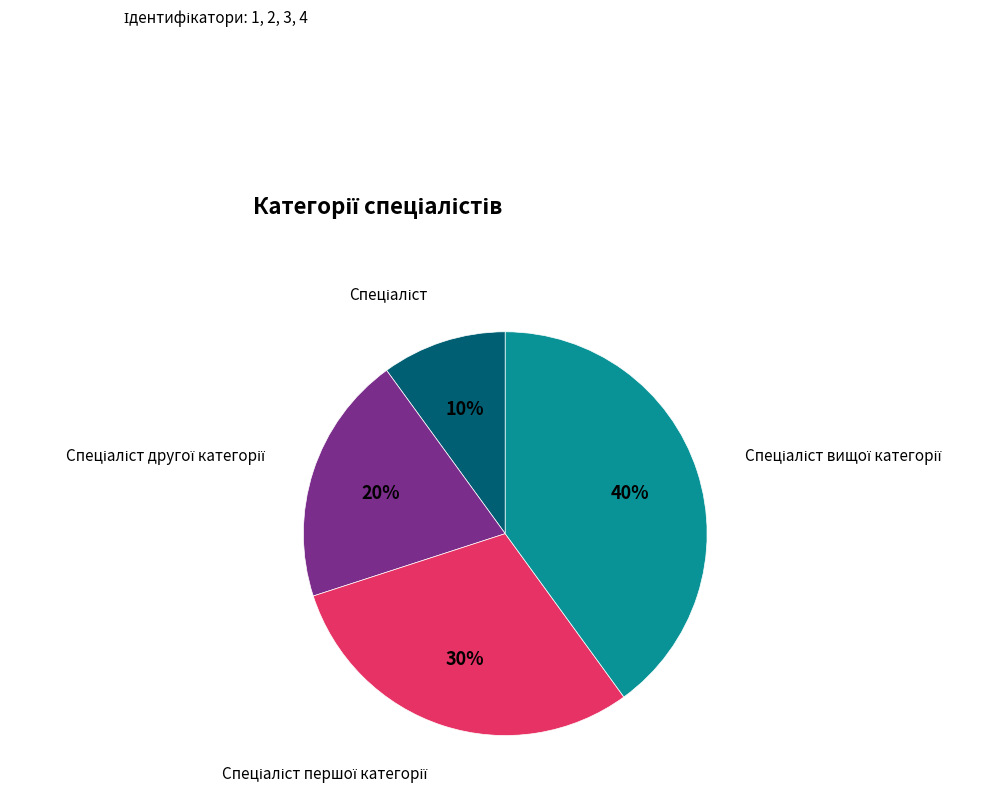

To the nearest percent, what is the average slice percentage?

25%